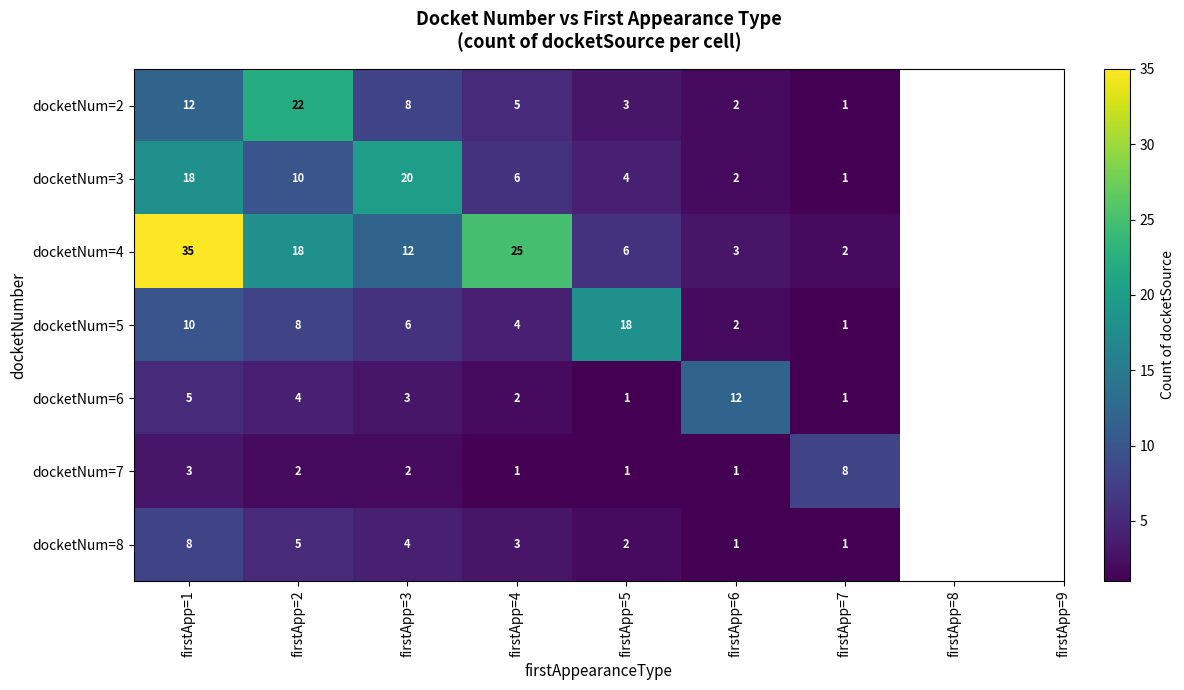

What is the sum of the docketNum=2 values at firstApp=6 and firstApp=4?

7